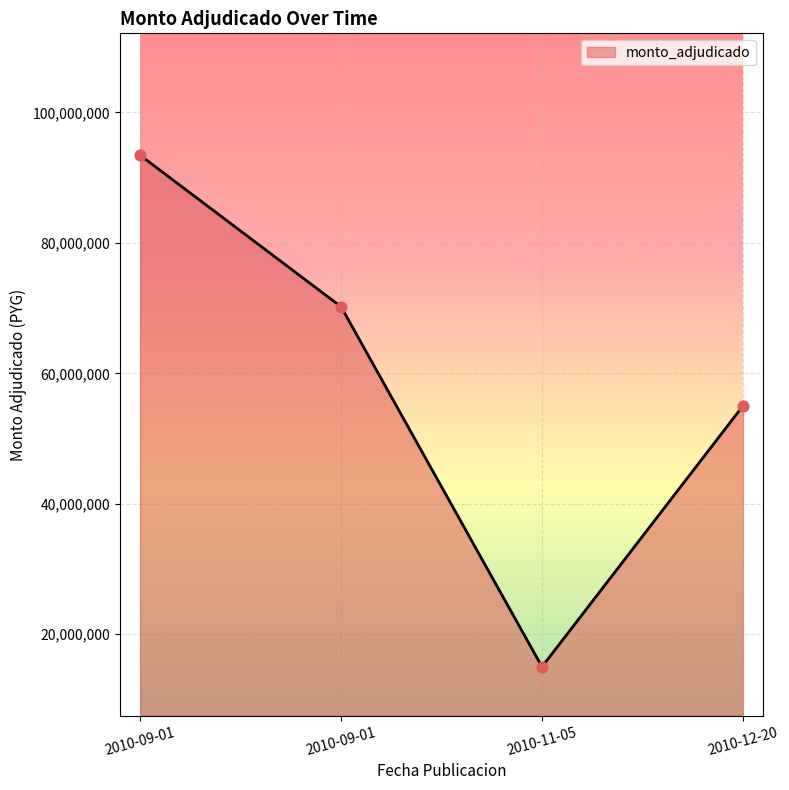

Count the number of categories in the chart.

4